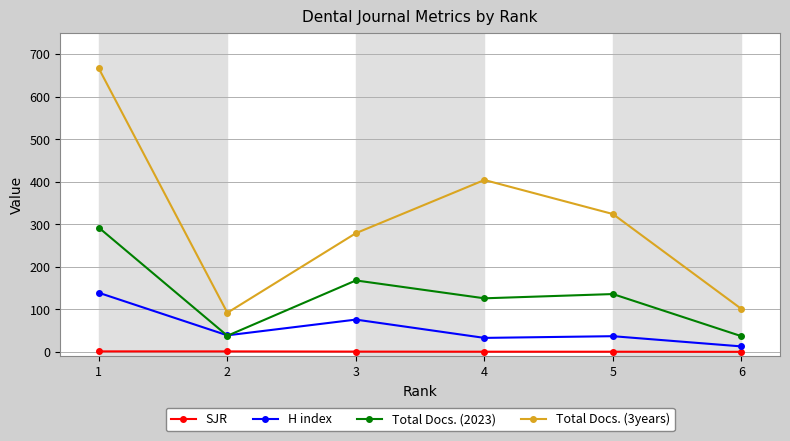

After their last crossing, which series has the higher values: H index or Total Docs. (2023)?

Total Docs. (2023)